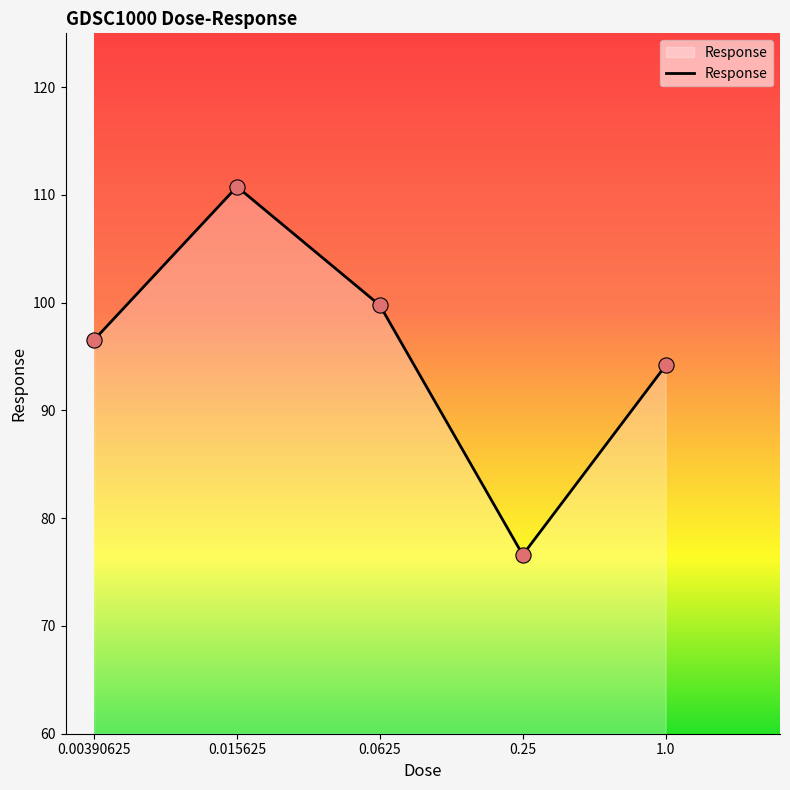

Between 0.015625 and 1.0, which is larger?

0.015625